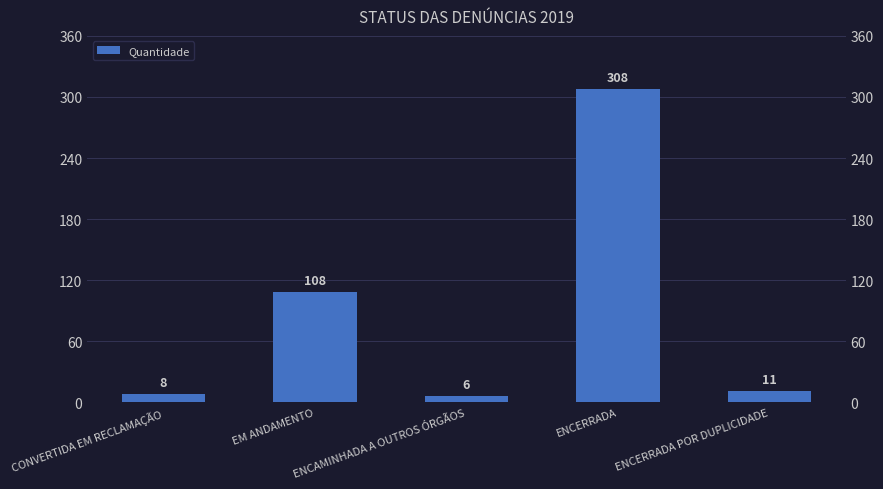

Rank the categories by value from highest to lowest.

ENCERRADA, EM ANDAMENTO, ENCERRADA POR DUPLICIDADE, CONVERTIDA EM RECLAMAÇÃO, ENCAMINHADA A OUTROS ÓRGÃOS